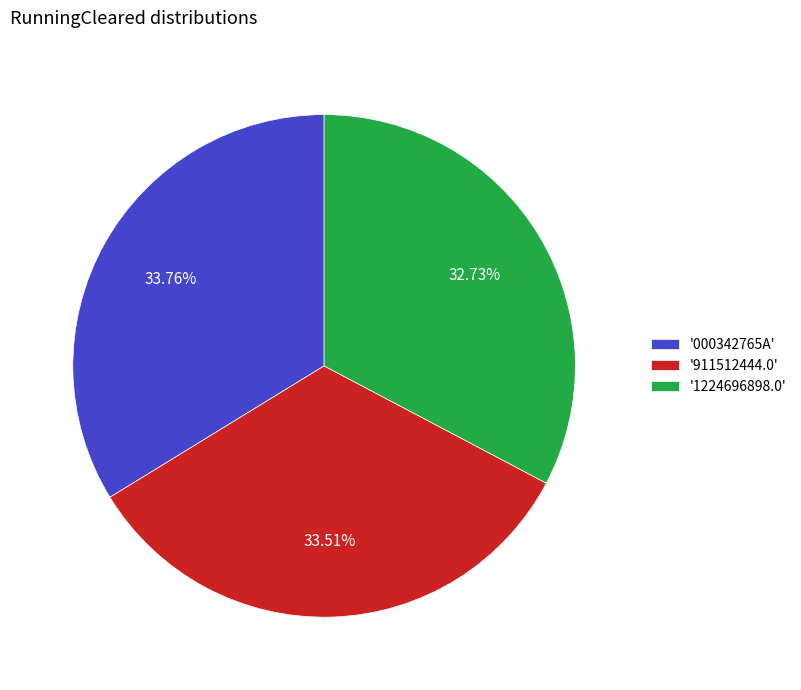

Do '1224696898.0' and '000342765A' together represent more than half of the pie?

Yes